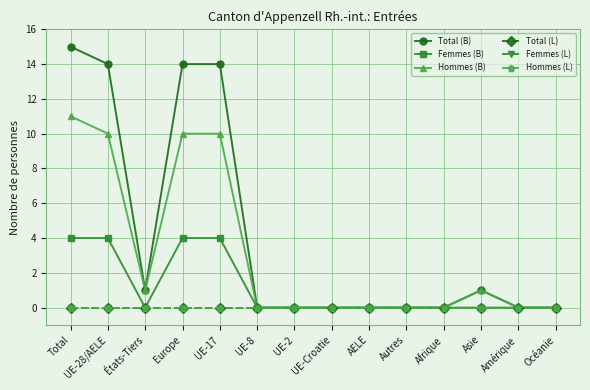

Does the chart have visible grid lines?

Yes